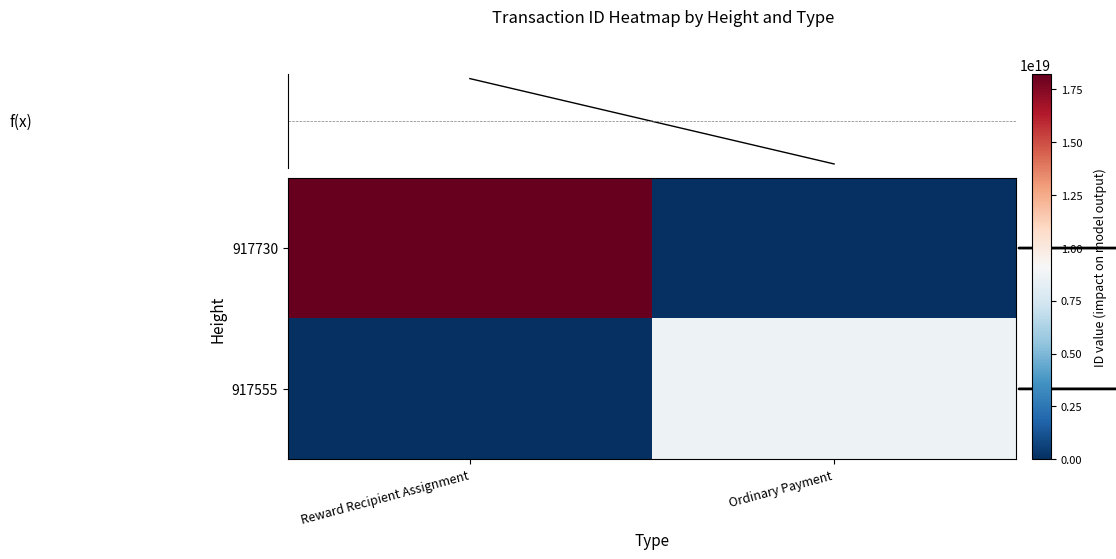

At how many categories does at least one series exceed 5603663978805580800?

2